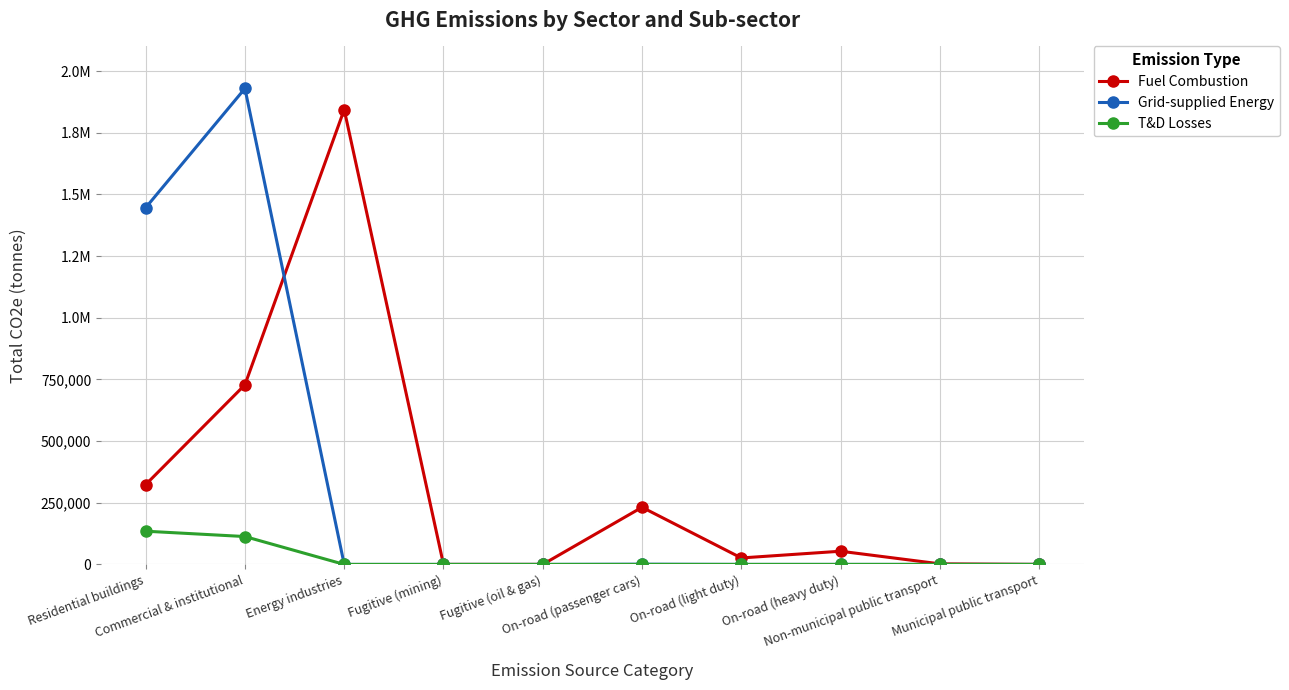

What is the total value across all series at Fugitive (oil & gas)?

20.1